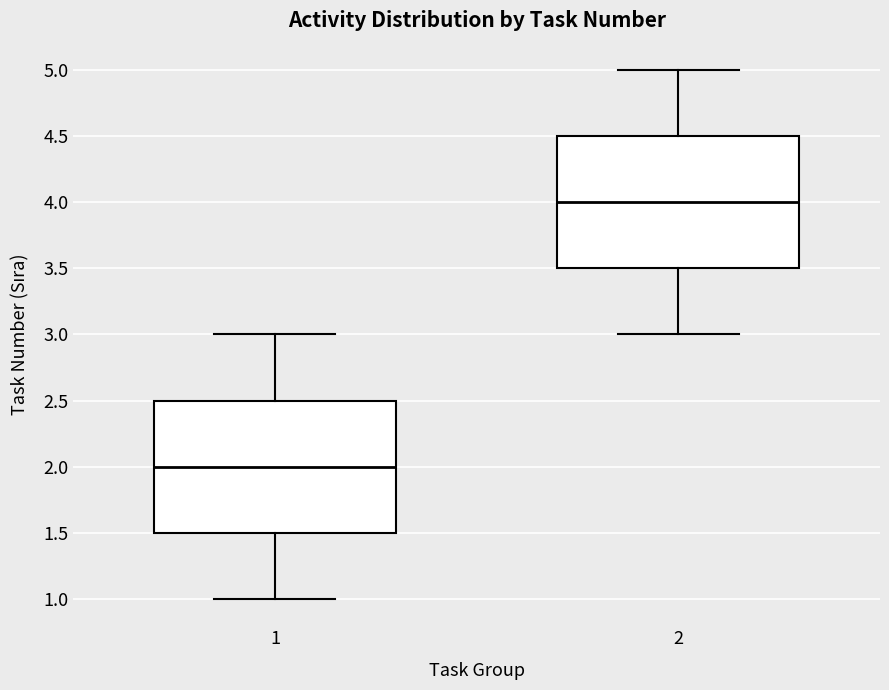

Reading left to right, transcribe this box plot: for each box, give where its median line is, the range the box spans, and where its two whiskers end, as read against the y-axis. The values are not printed on the chart, so give them approximately, as read against the axis.

1: median 2.0, box 1.5 to 2.5, whiskers 1.0 to 3.0
2: median 4.0, box 3.5 to 4.5, whiskers 3.0 to 5.0